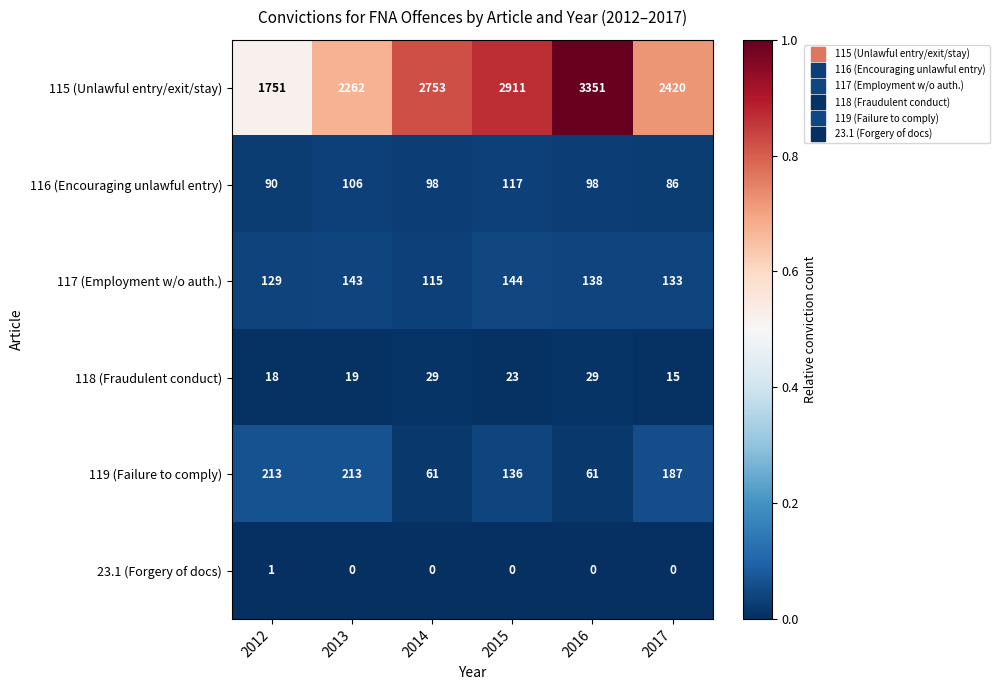

Rank the series at 2017 from highest to lowest value.

115 (Unlawful entry/exit/stay), 119 (Failure to comply), 117 (Employment w/o auth.), 116 (Encouraging unlawful entry), 118 (Fraudulent conduct), 23.1 (Forgery of docs)